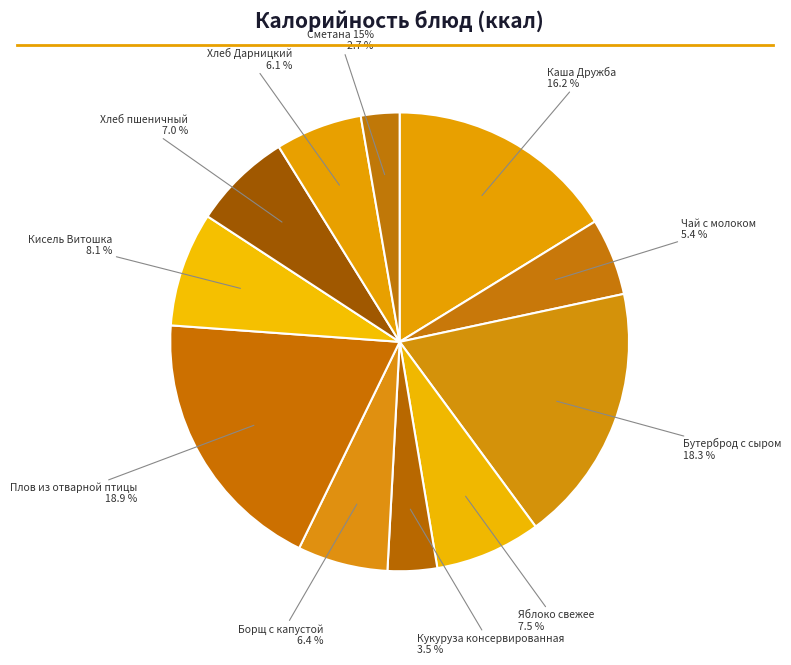

To the nearest percent, what portion does Кисель Витошка represent?

8%